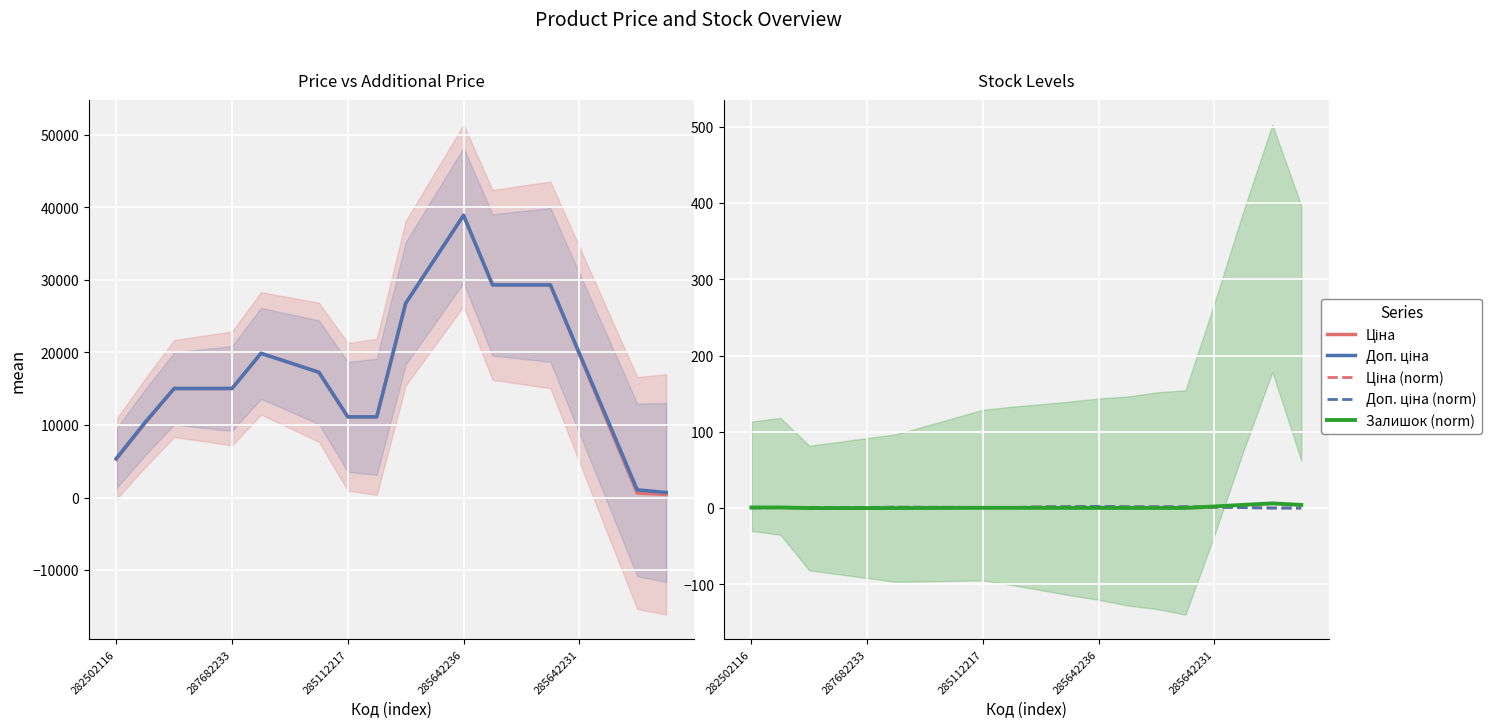

At which label does Доп. ціна (norm) reach its minimum?

19